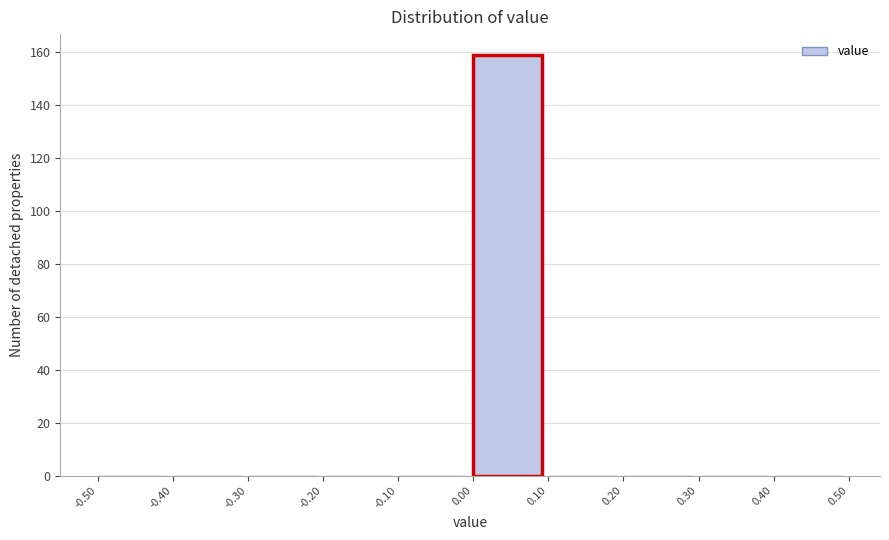

What is the height of the bar covering 0.00 to 0.10 on the x-axis? The values are not printed on the chart, so give them approximately, as read against the axis.

160